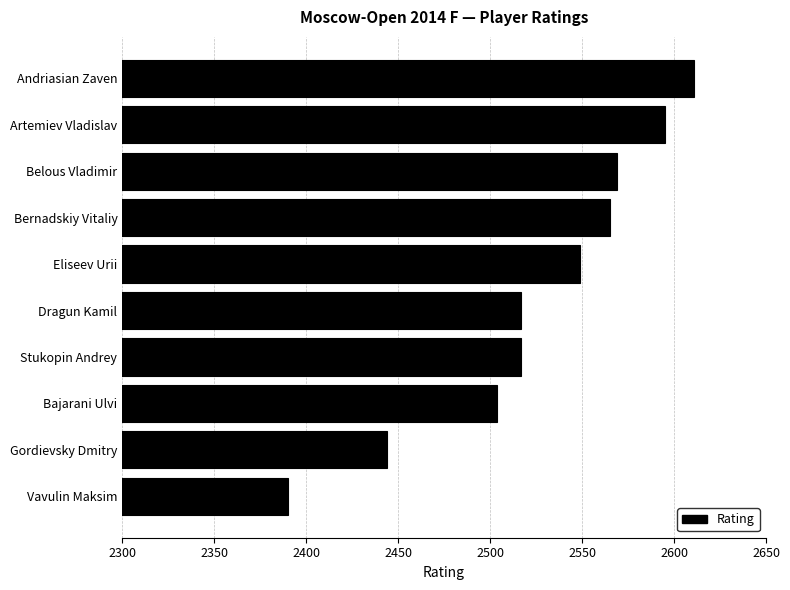

Reading top to bottom, what are all the values shown in this chart?

Andriasian Zaven=2611	Artemiev Vladislav=2595	Belous Vladimir=2569	Bernadskiy Vitaliy=2565	Eliseev Urii=2549	Dragun Kamil=2517	Stukopin Andrey=2517	Bajarani Ulvi=2504	Gordievsky Dmitry=2444	Vavulin Maksim=2390